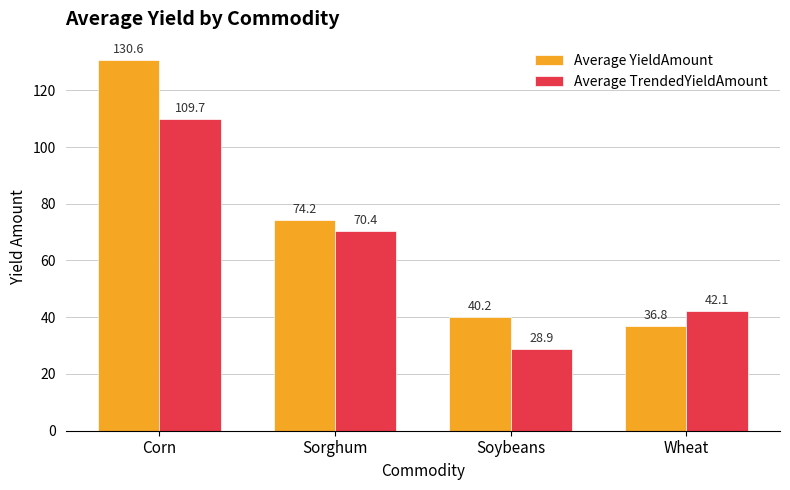

True or false: Average YieldAmount has a value of 74.2 at Sorghum.

True